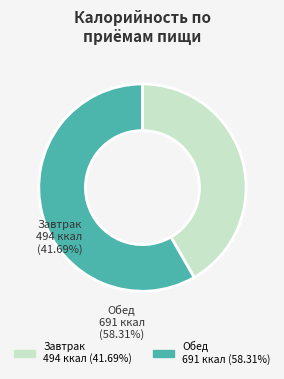

How many segments does this pie chart have?

2